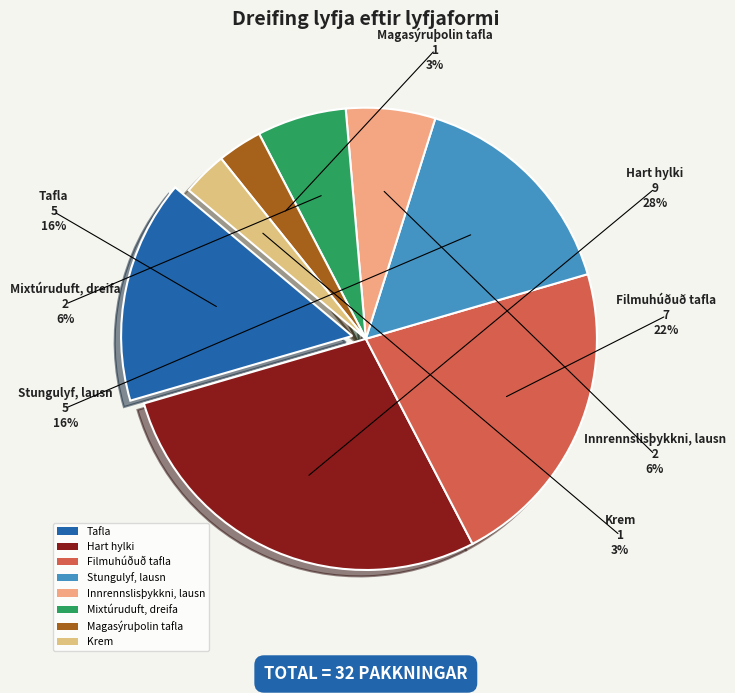

Which category has the biggest portion of the pie?

Hart hylki